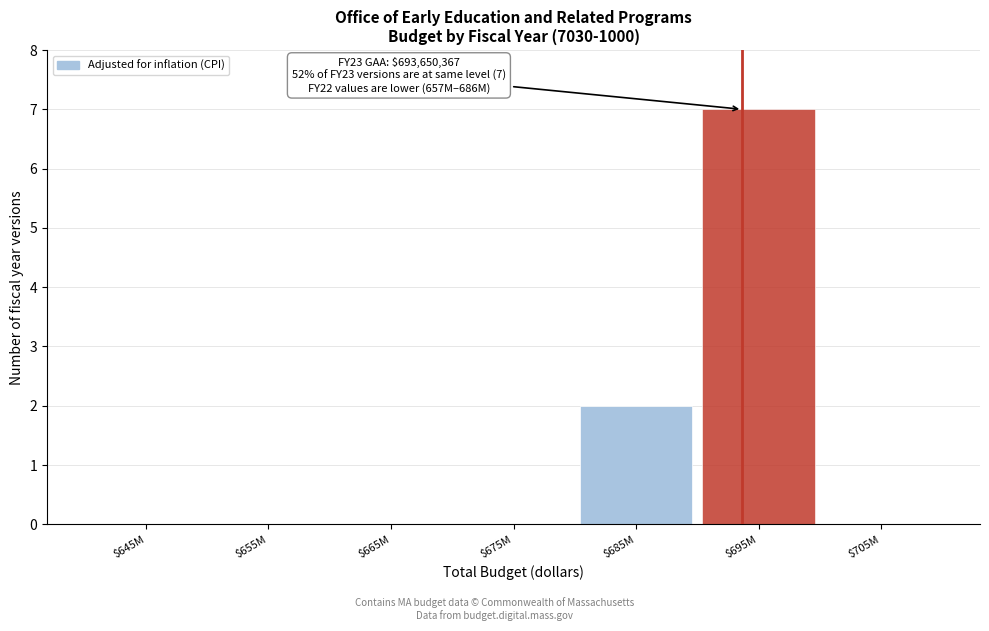

Which label corresponds to the largest value in the chart?

$695M